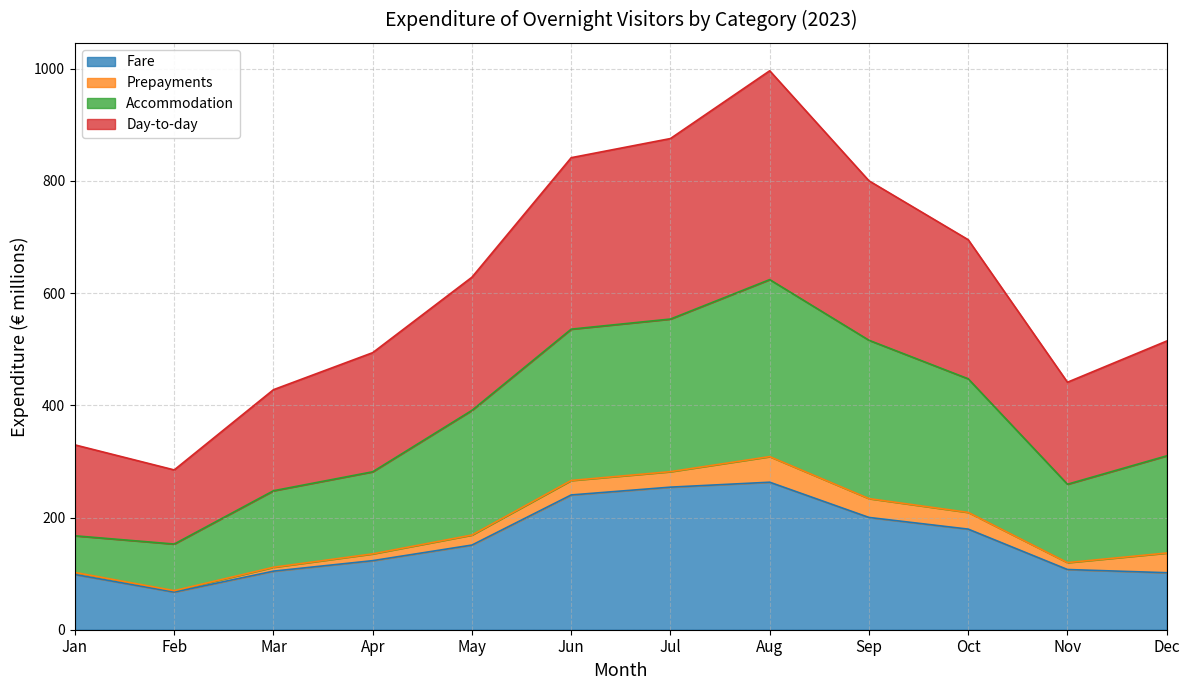

What is the value of the Fare point at the 7th from the left?

254.1